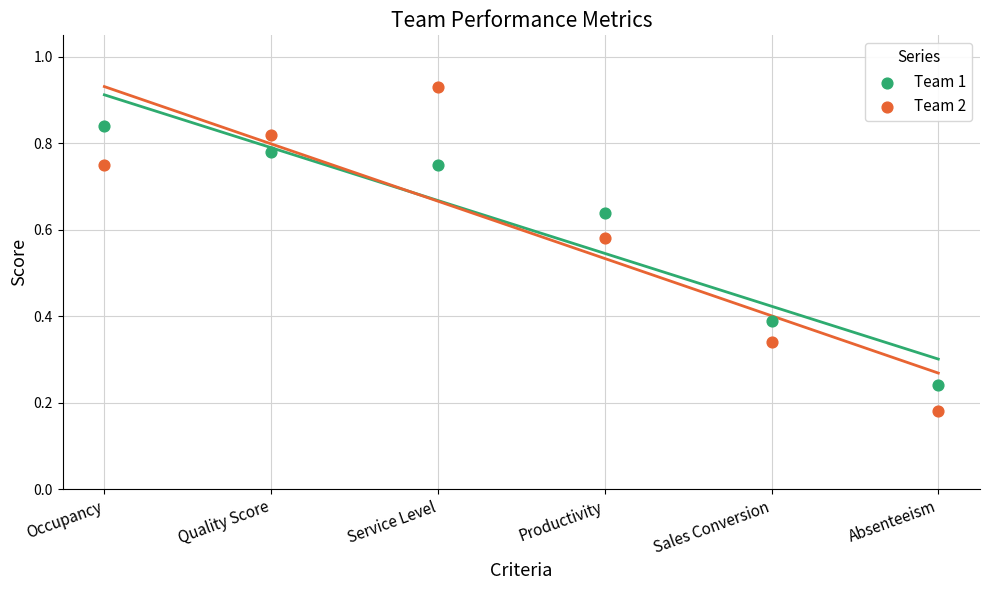

Which series contains the lowest Y value?

Team 2